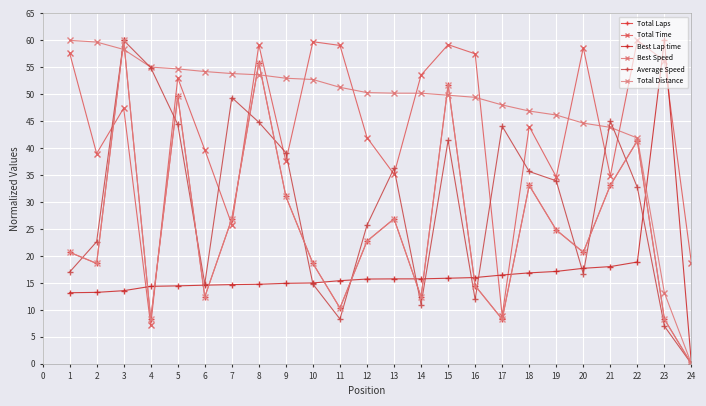

How many times do Best Speed and Best Lap time cross each other?

1